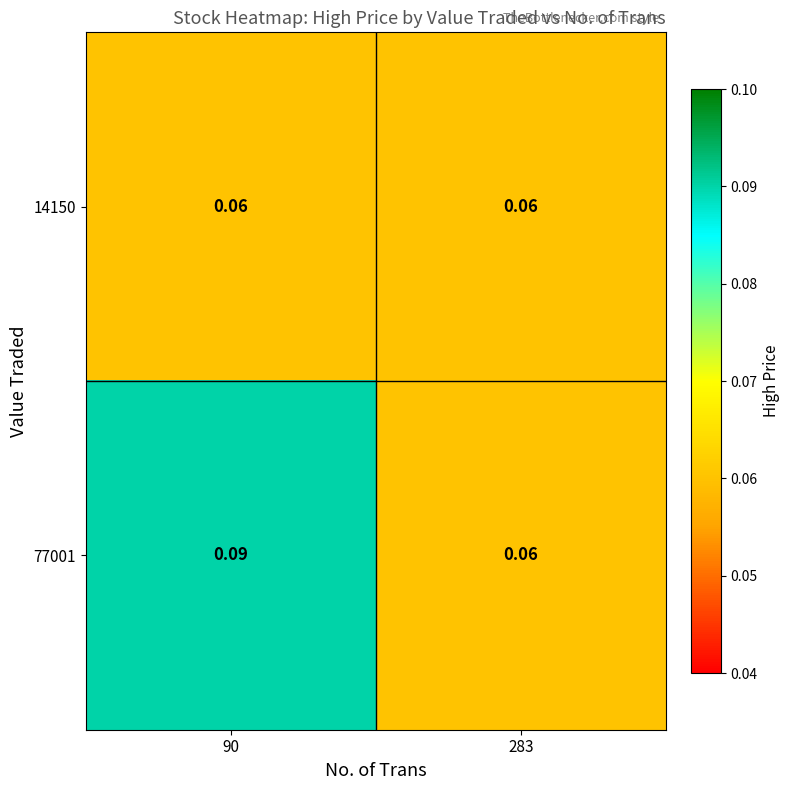

Which has a higher value, 283 or 90?

283